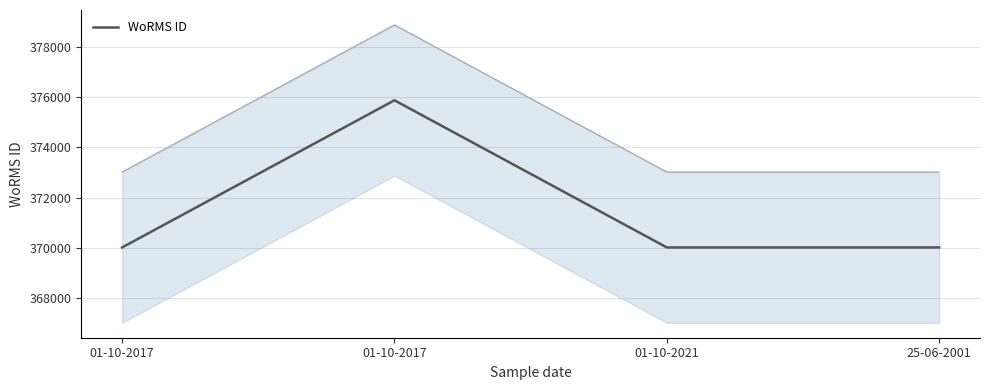

List the labels in order of value, largest first.

01-10-2017, 01-10-2017, 01-10-2021, 25-06-2001